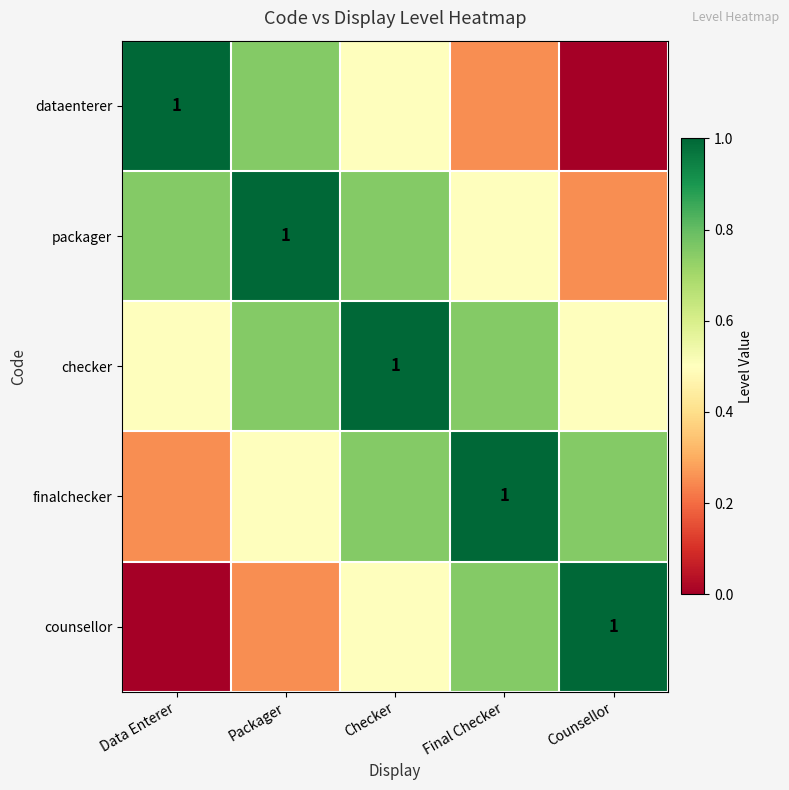

Rank the series by their maximum value, from highest to lowest.

dataenterer, packager, checker, finalchecker, counsellor